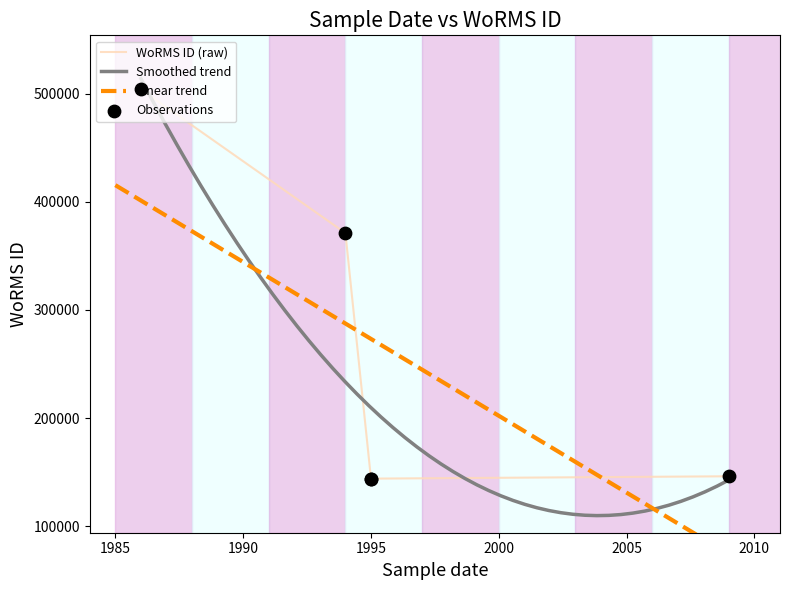

Between 1995-01-01 and 1995-01-01, which is larger?

1995-01-01